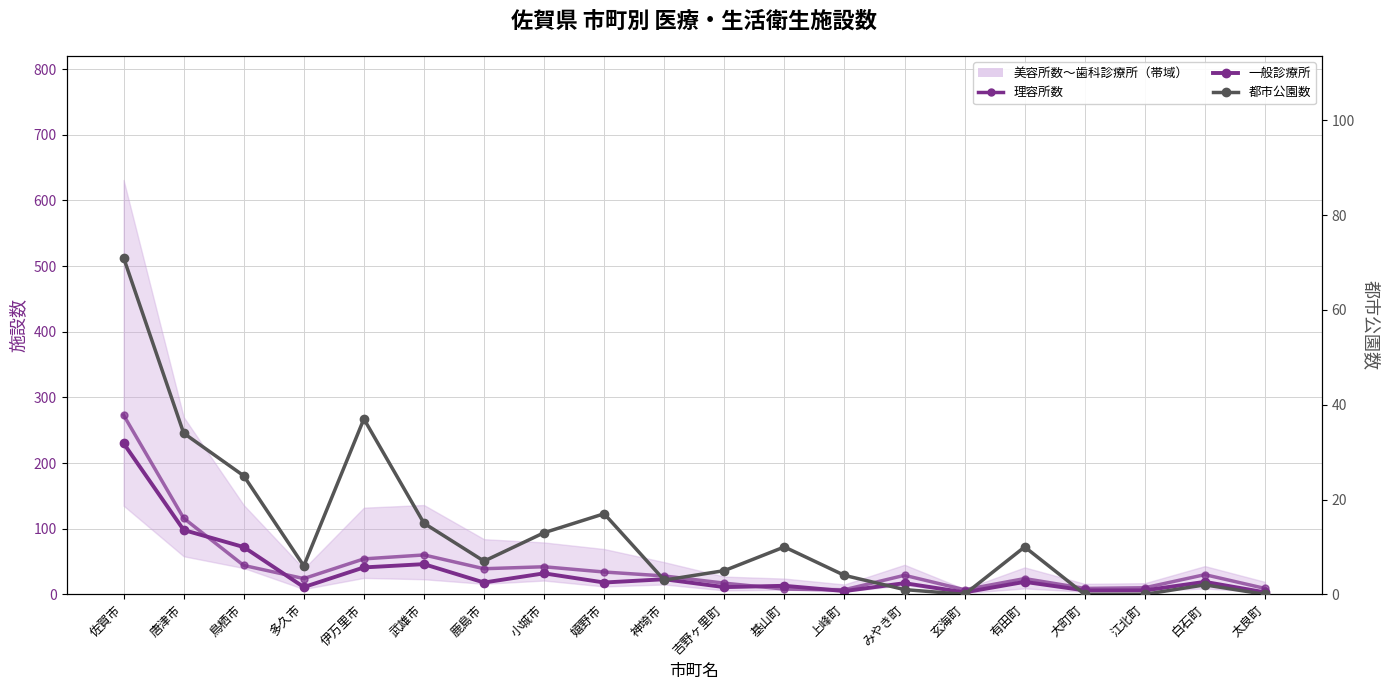

Which series has the widest spread of values?

理容所数